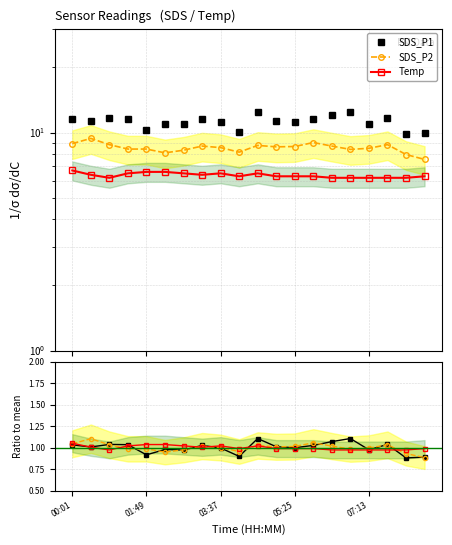

Which category has the highest value in the Temp series?

00:01